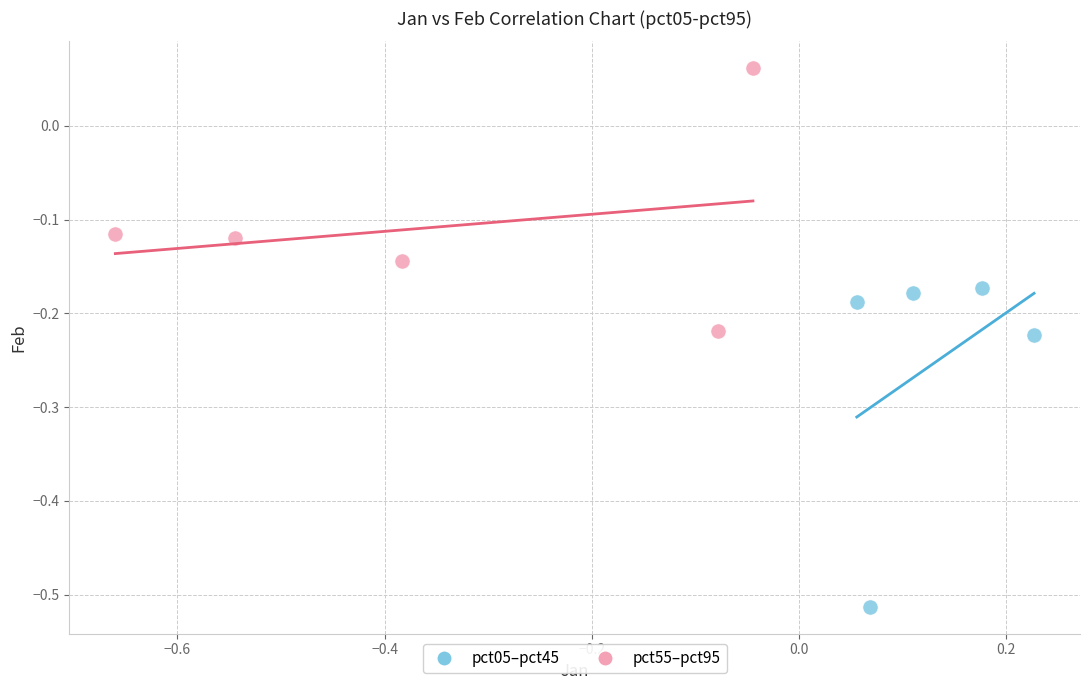

Which series reaches the maximum Y coordinate?

pct55–pct95